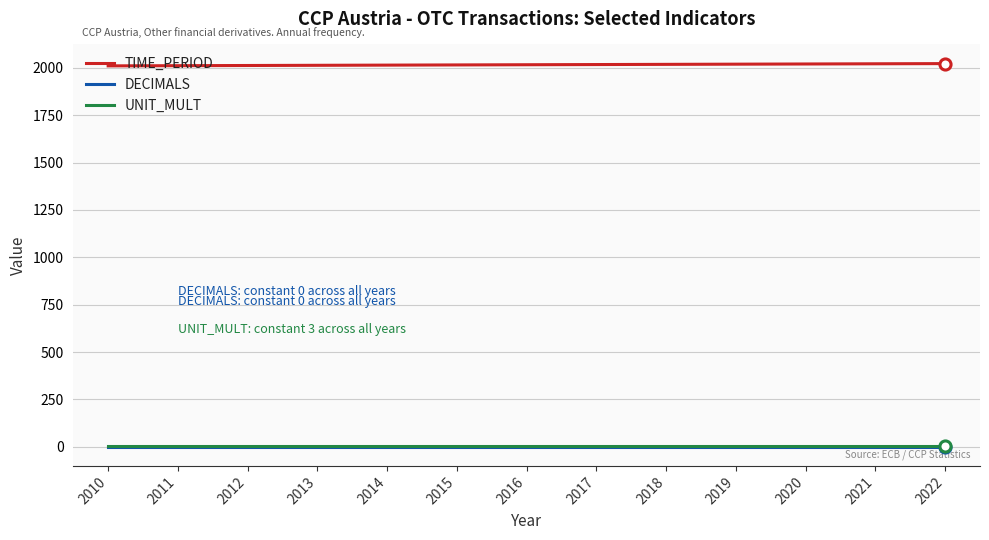

True or false: DECIMALS and TIME_PERIOD cross at least once.

False